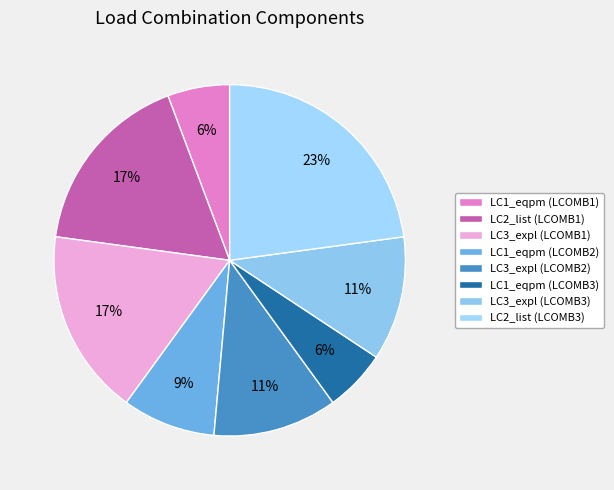

Which category has the biggest portion of the pie?

LC2_list (LCOMB3)